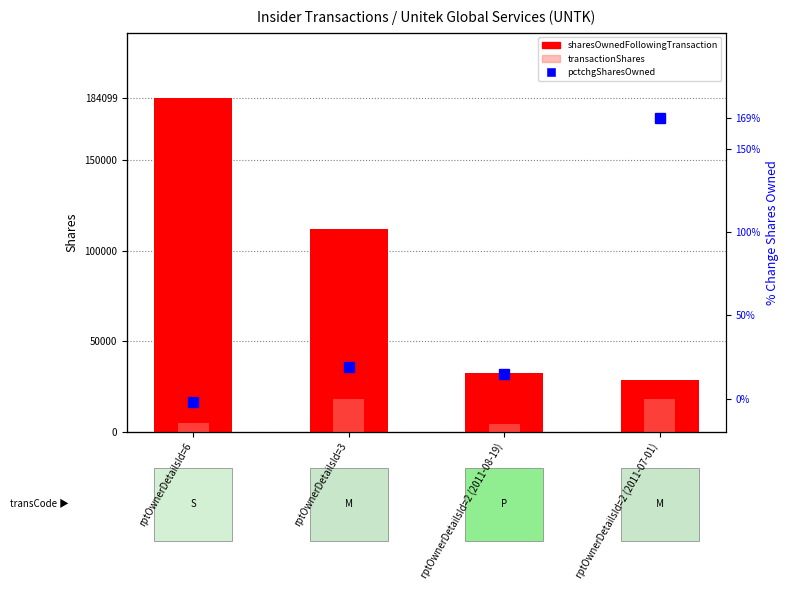

How many bars are there in each group?

3